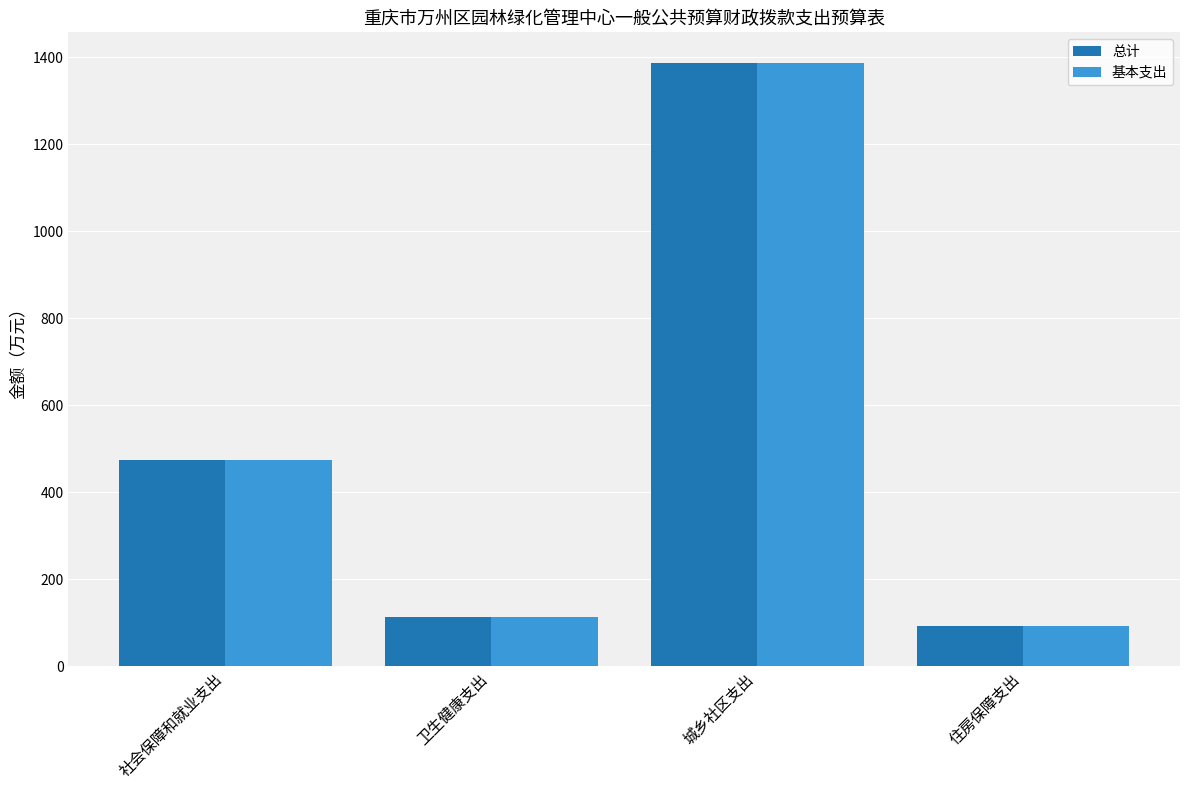

The value of 基本支出 at 卫生健康支出 is 113.9. True or false?

True